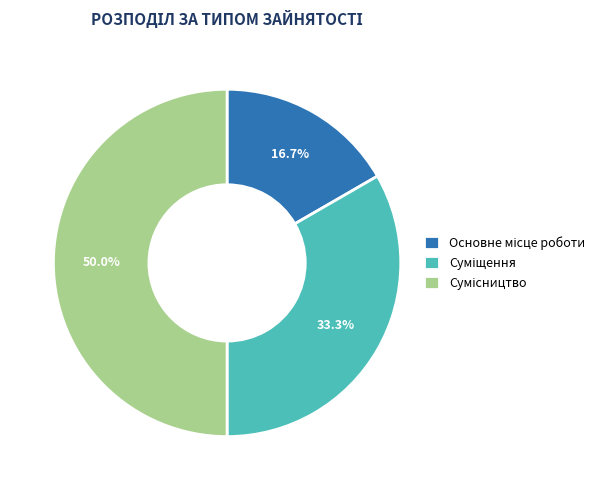

True or false: Сумісництво accounts for 59% of the total.

False